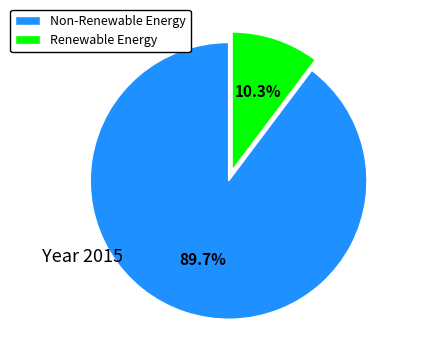

What portion of the pie excludes Non-Renewable Energy?

10.3%